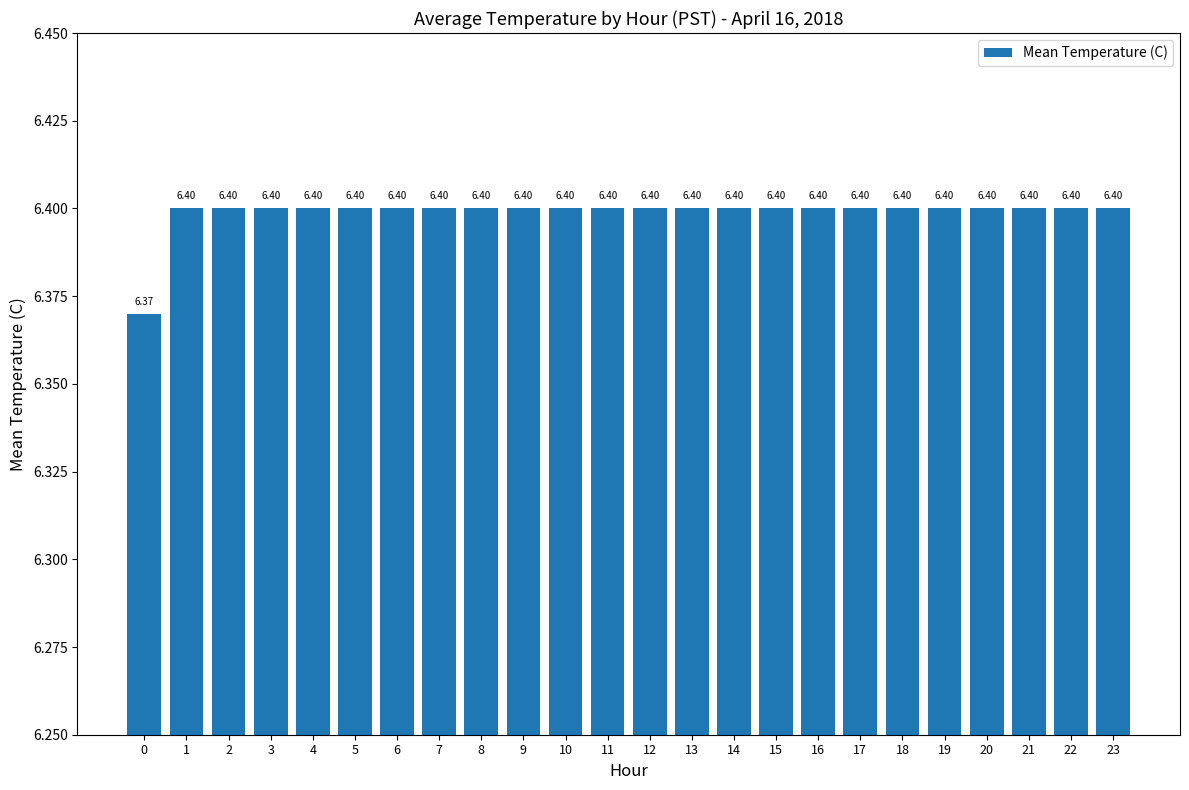

The value at 14 is 9.6. True or false?

False